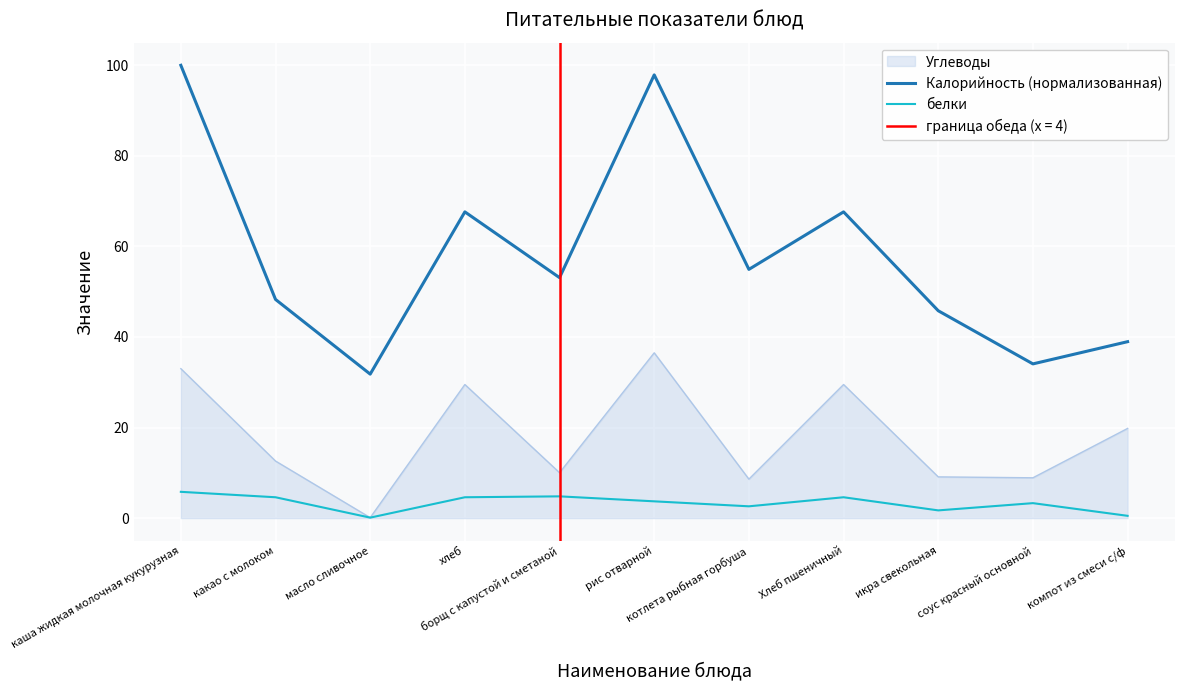

Reading left to right, list all the values displayed in this chart.

Калорийность (нормализованная): каша жидкая молочная кукурузная=100.0	какао с молоком=48.3	масло сливочное=31.8	хлеб=67.6	борщ с капустой и сметаной=53.1	рис отварной=97.9	котлета рыбная горбуша=54.9	Хлеб пшеничный=67.6	икра свекольная=45.8	соус красный основной=34.1	компот из смеси с/ф=39.0
белки: каша жидкая молочная кукурузная=5.8	какао с молоком=4.6	масло сливочное=0.1	хлеб=4.6	борщ с капустой и сметаной=4.8	рис отварной=3.7	котлета рыбная горбуша=2.6	Хлеб пшеничный=4.6	икра свекольная=1.7	соус красный основной=3.3	компот из смеси с/ф=0.5